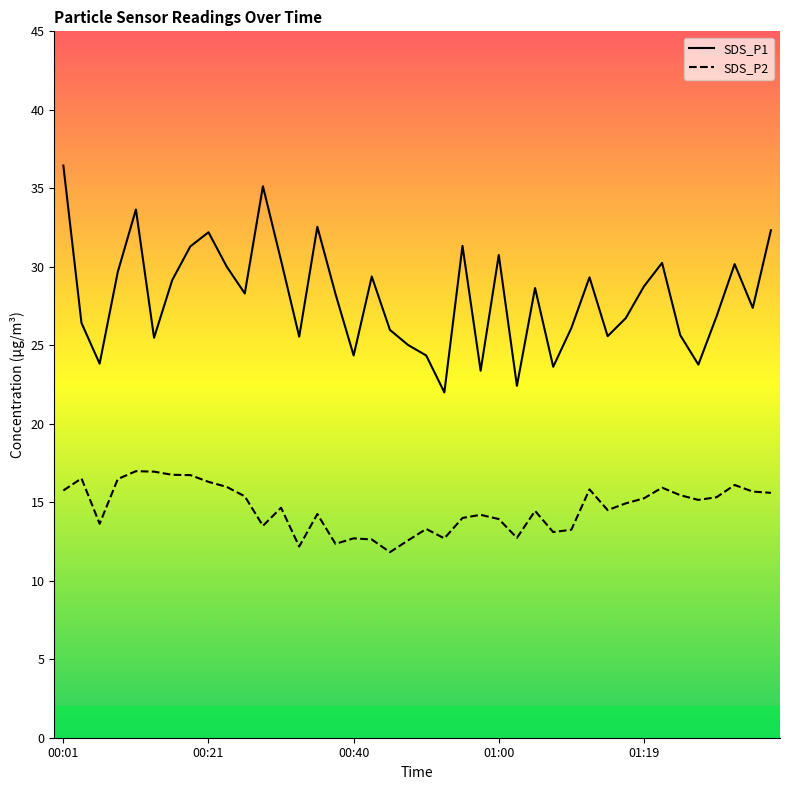

Which series has the largest total across all categories?

SDS_P1